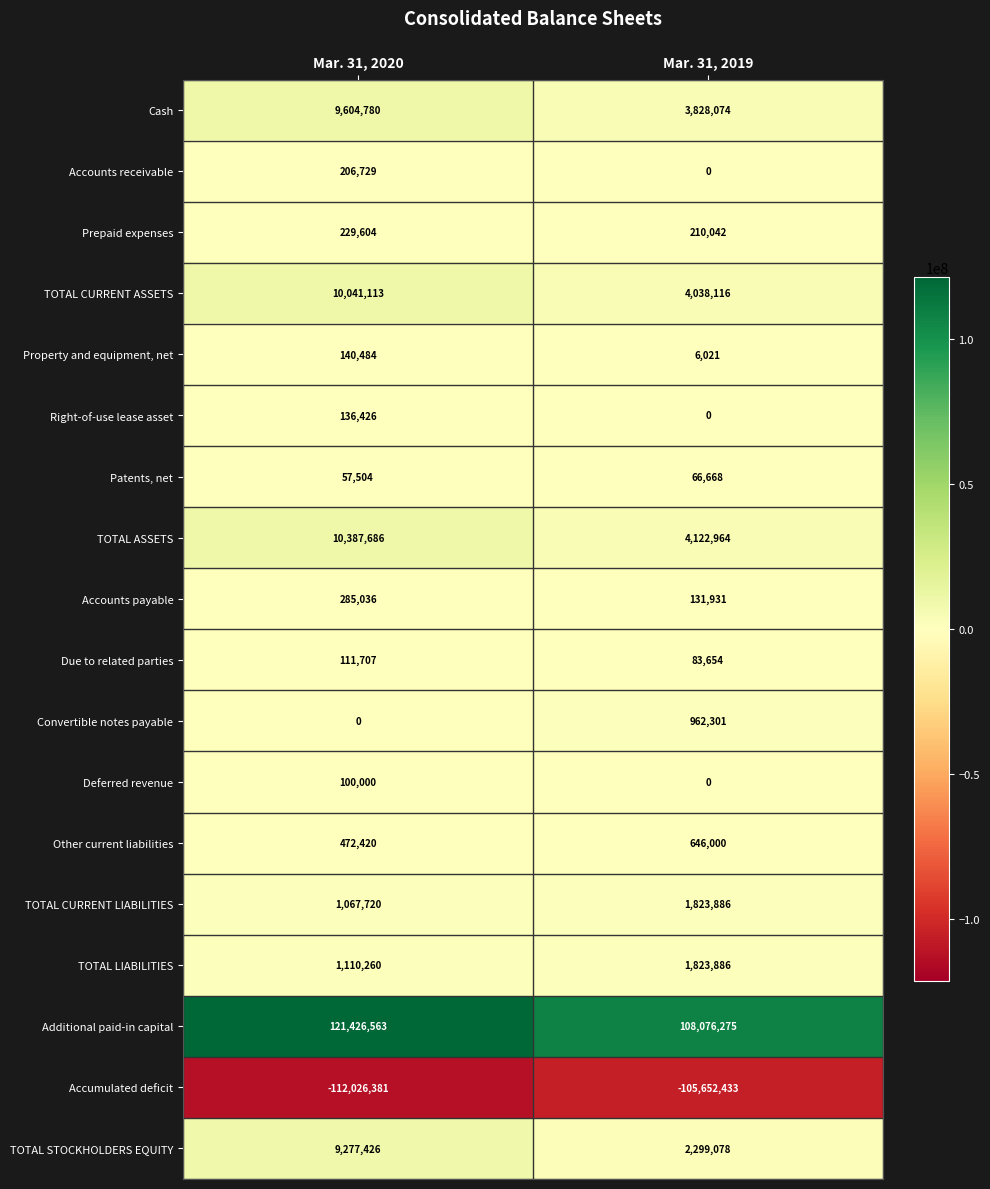

What is the difference between the maximum and minimum values in the TOTAL ASSETS series?

6264722